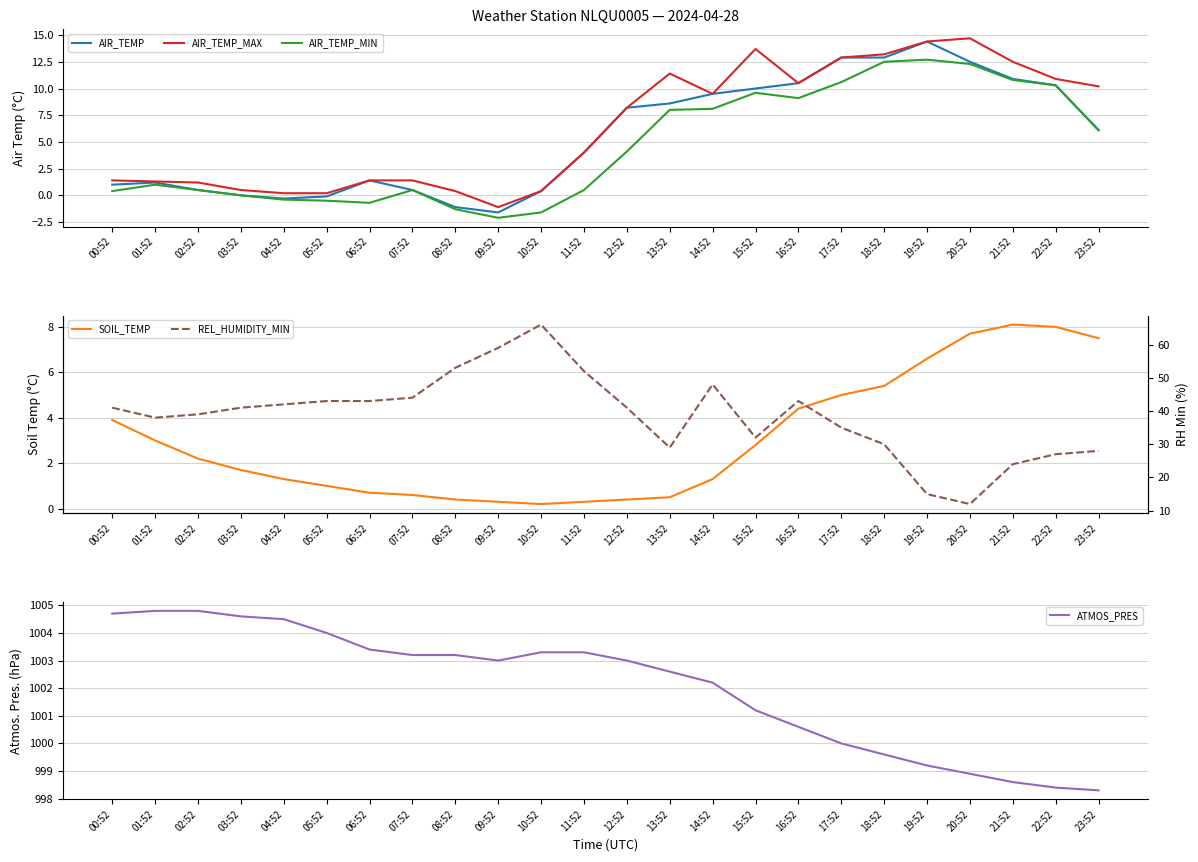

True or false: ATMOS_PRES and AIR_TEMP_MIN intersect in this chart.

False